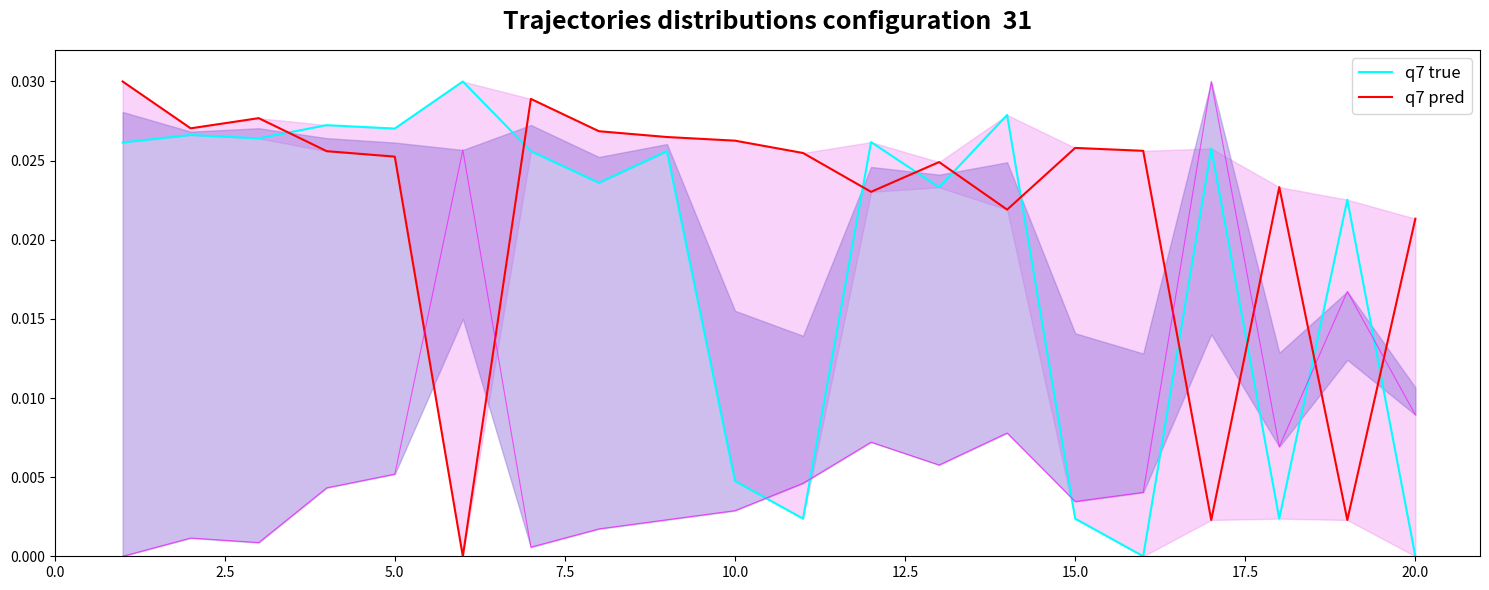

What is the sum of all q7 pred values?

0.4